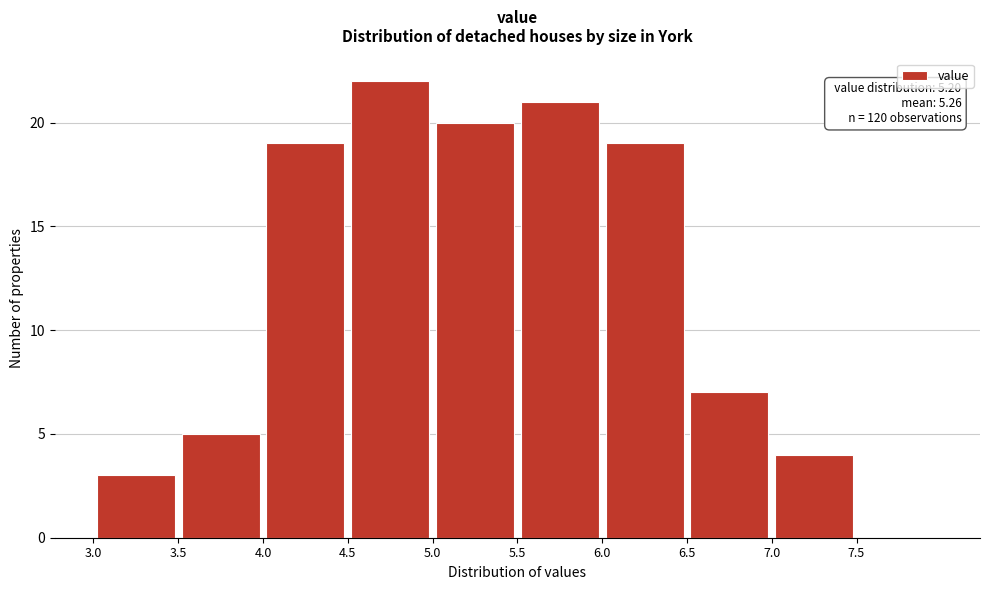

Which range on the x-axis has the tallest bar?

4.5 to 5.0